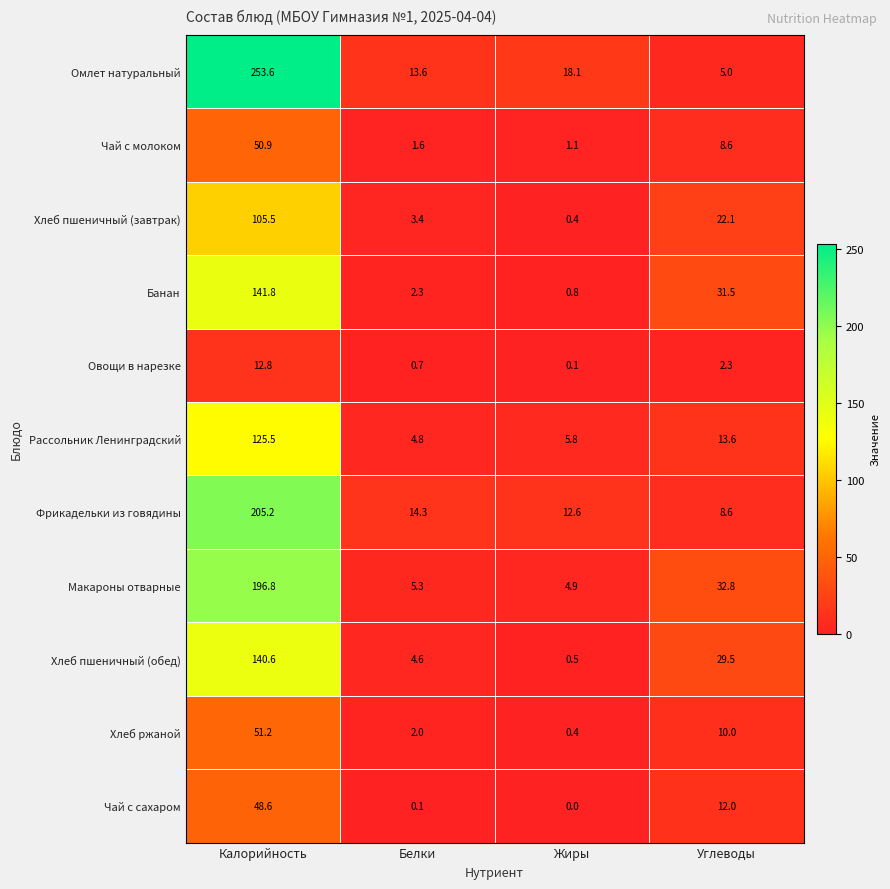

Is it true that Фрикадельки из говядины equals 18.2 at Жиры?

False